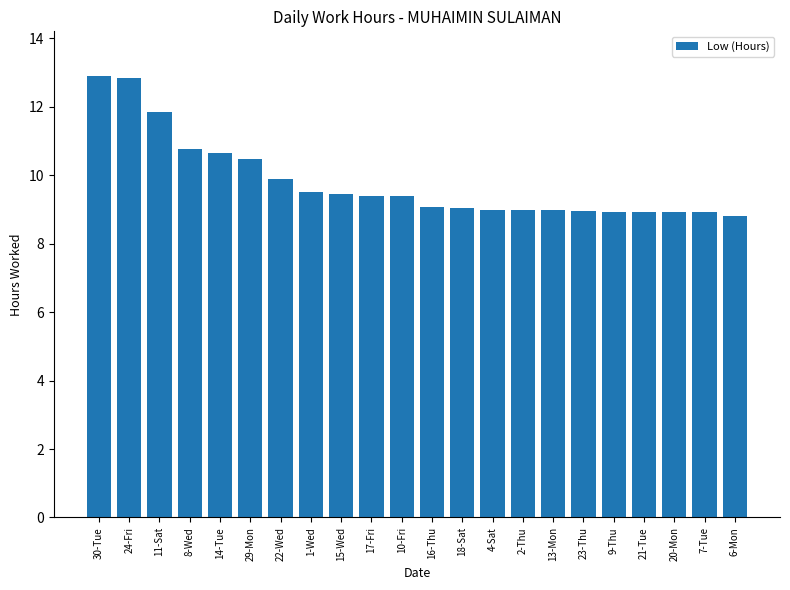

What is the label of the 17th bar from the right?

29-Mon